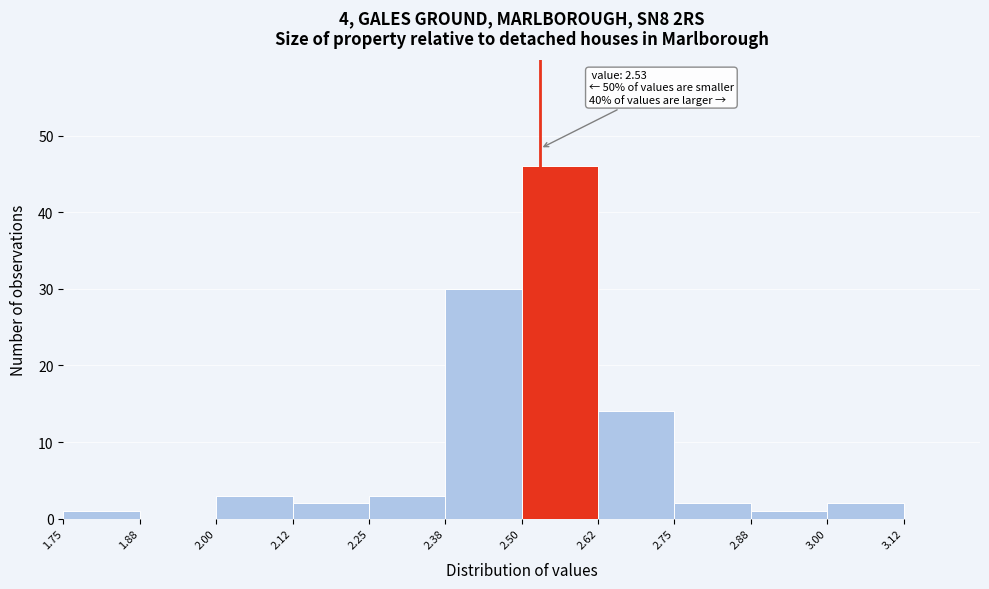

Which range on the x-axis has the tallest bar?

2.50 to 2.62